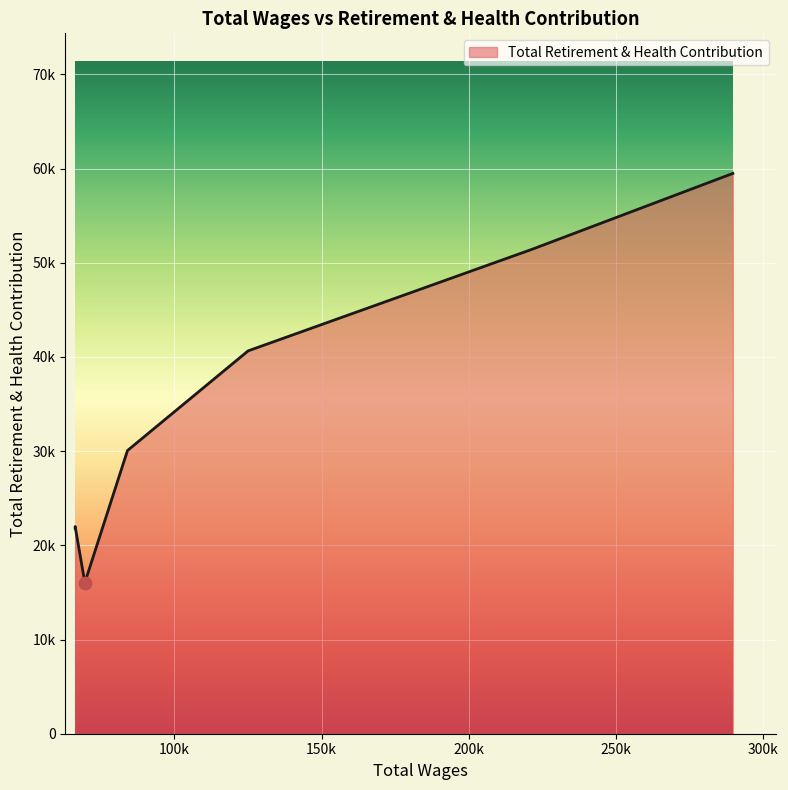

What is the ratio of the value at 221577.0 to the value at 84062.0?

1.7